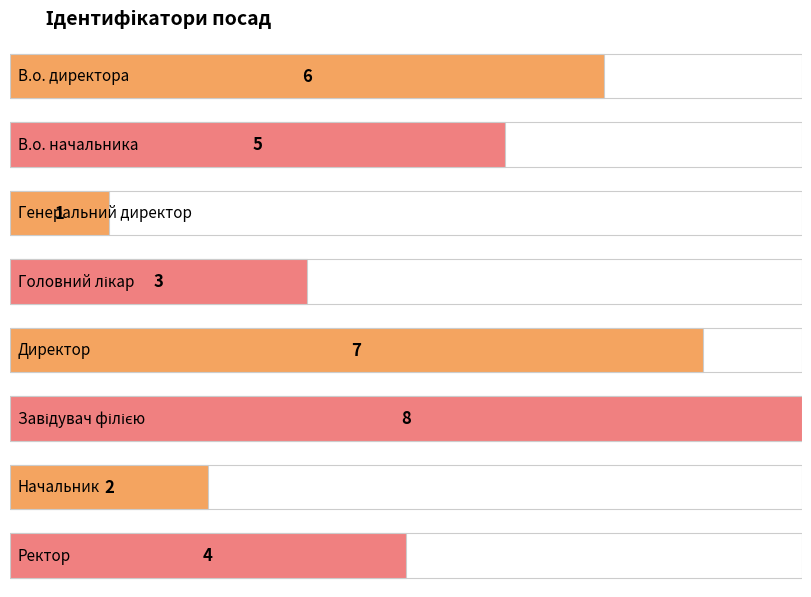

Count the number of values greater than 5.

3